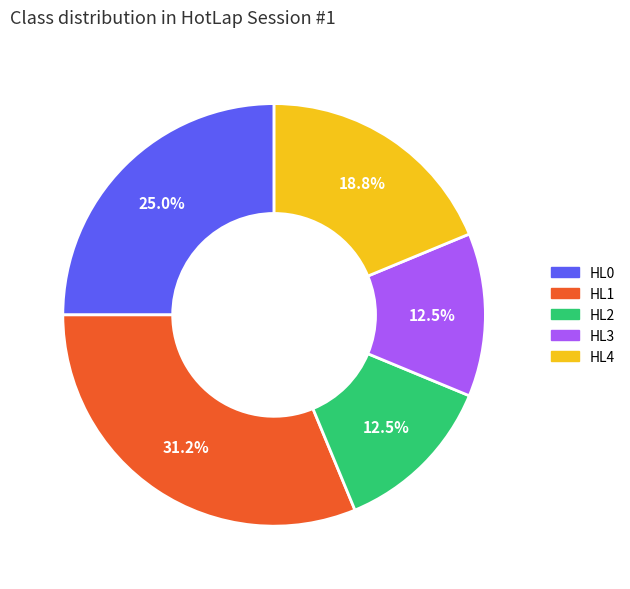

What is the largest slice in the pie chart?

HL1